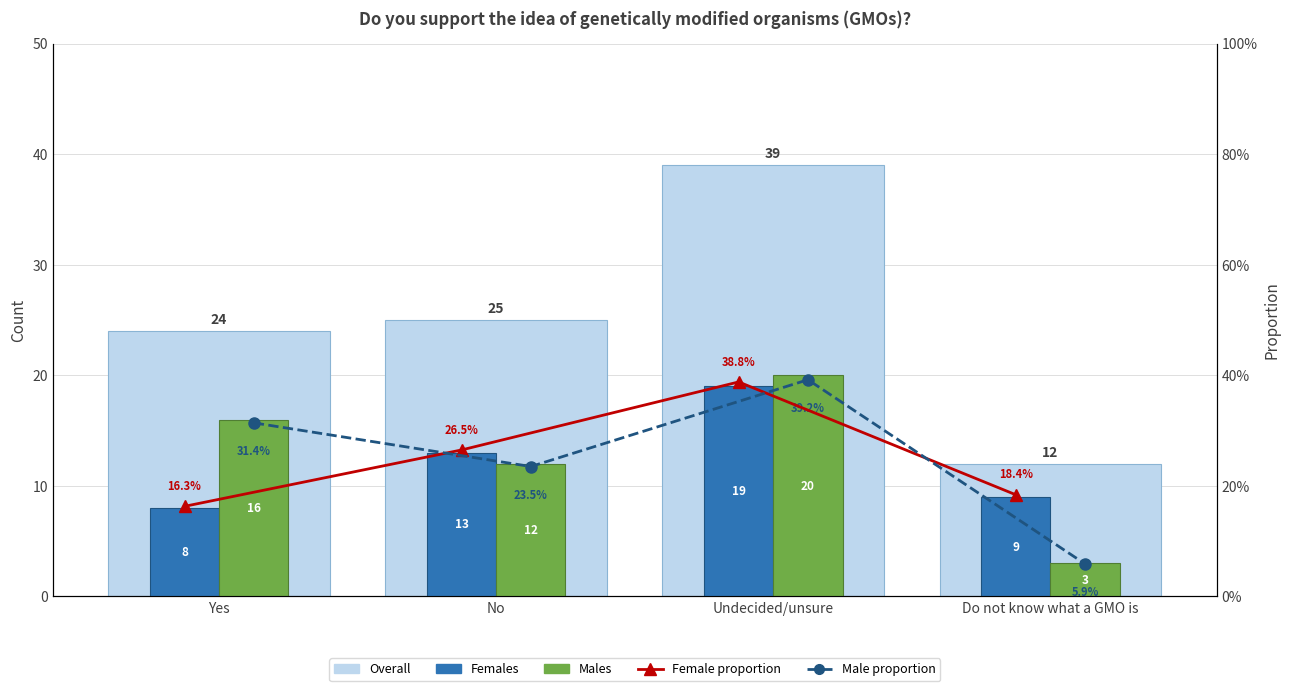

Reading left to right, what are all the values shown in this chart?

Overall: 24.0	25.0	39.0	12.0
Females: 8.0	13.0	19.0	9.0
Males: 16.0	12.0	20.0	3.0
Female proportion: 0.2	0.3	0.4	0.2
Male proportion: 0.3	0.2	0.4	0.1